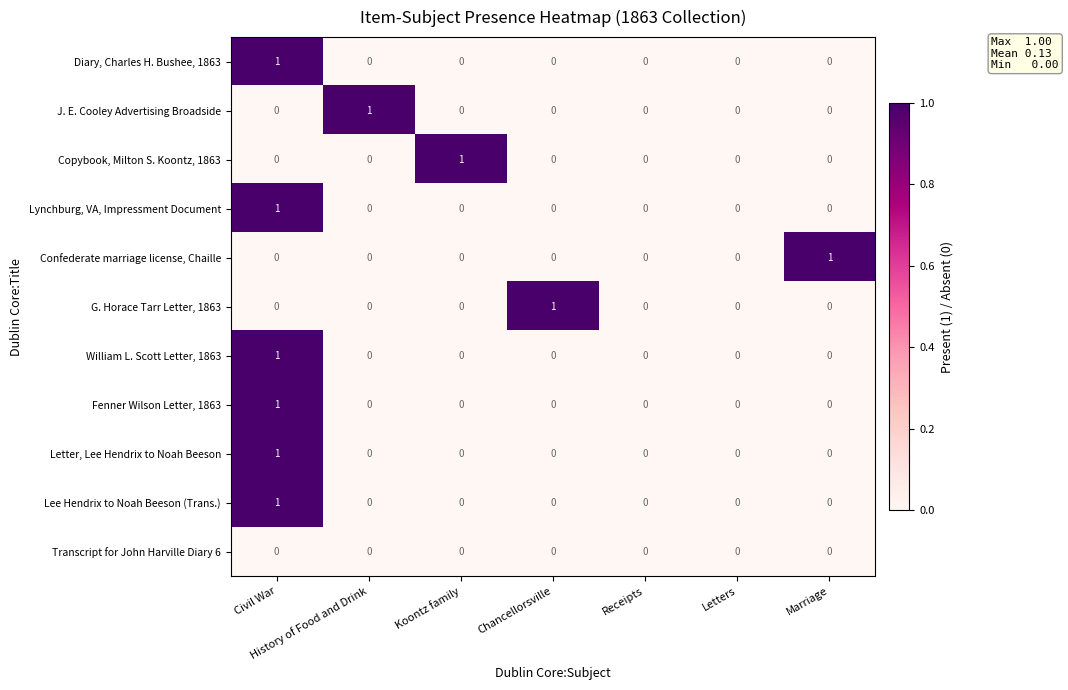

How many series are shown in this chart?

11